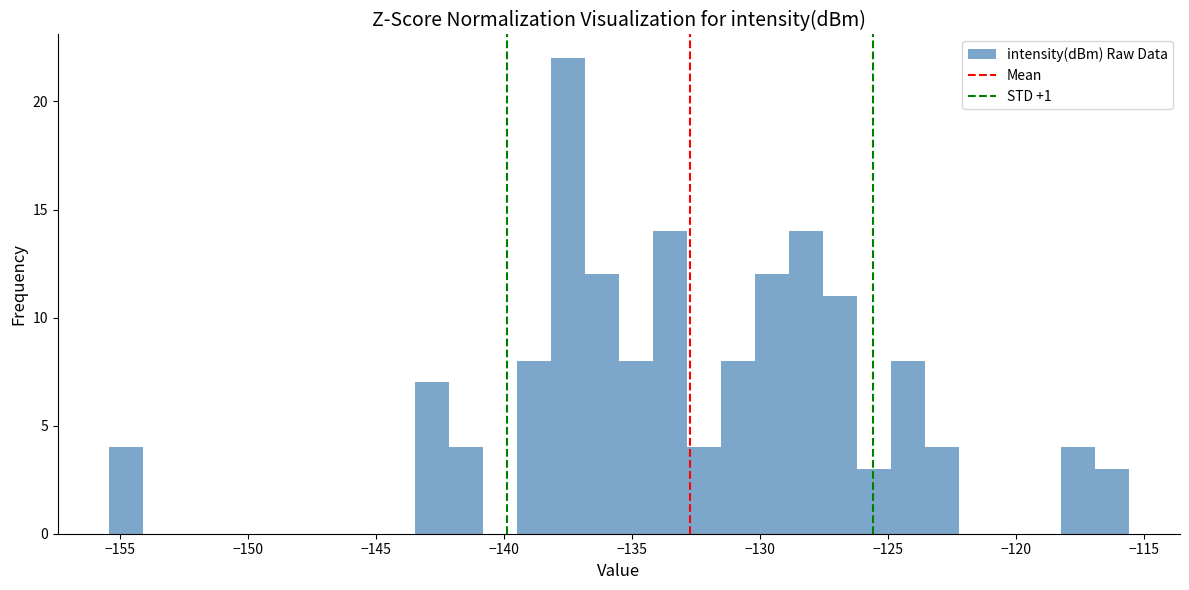

Around what value on the x-axis is the tallest bar? Give the approximate position of its centre, as read against the axis.

-137.5